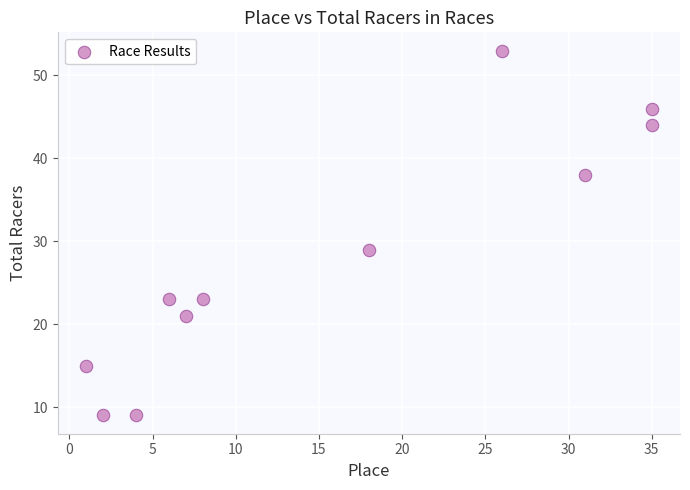

What is the average Y value?

28